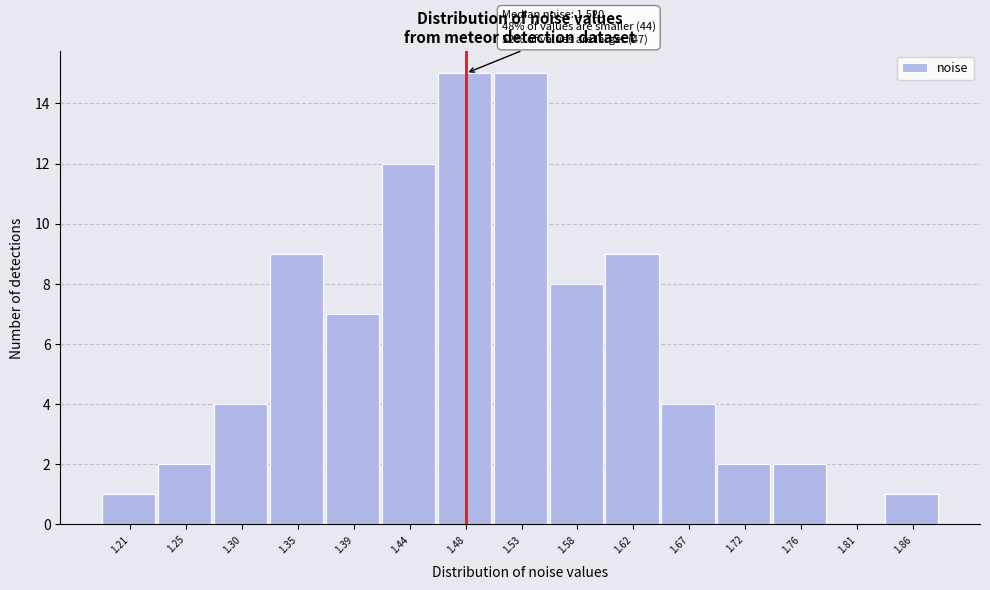

Reading left to right, extract all data points from this chart.

1.21=1	1.25=2	1.30=4	1.35=9	1.39=7	1.44=12	1.48=15	1.53=15	1.58=8	1.62=9	1.67=4	1.72=2	1.76=2	1.81=0	1.86=1